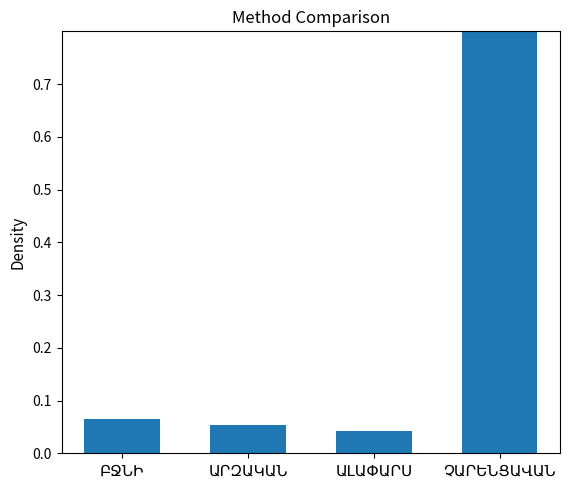

What is the label of the 2nd bar from the right?

ԱԼԱՓԱՐՍ